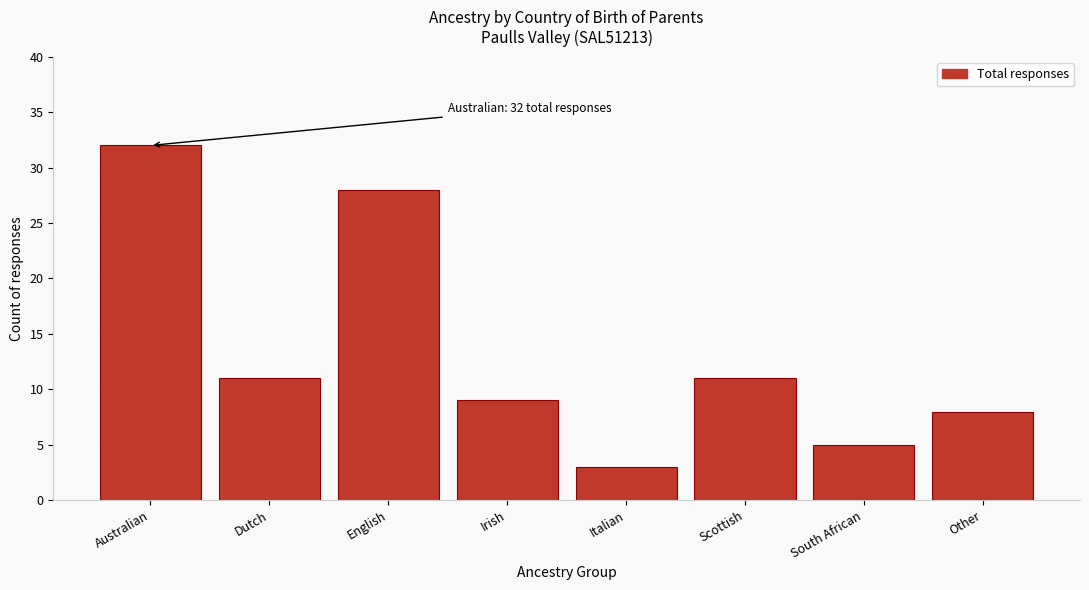

Reading left to right, what are all the values shown in this chart?

32	11	28	9	3	11	5	8